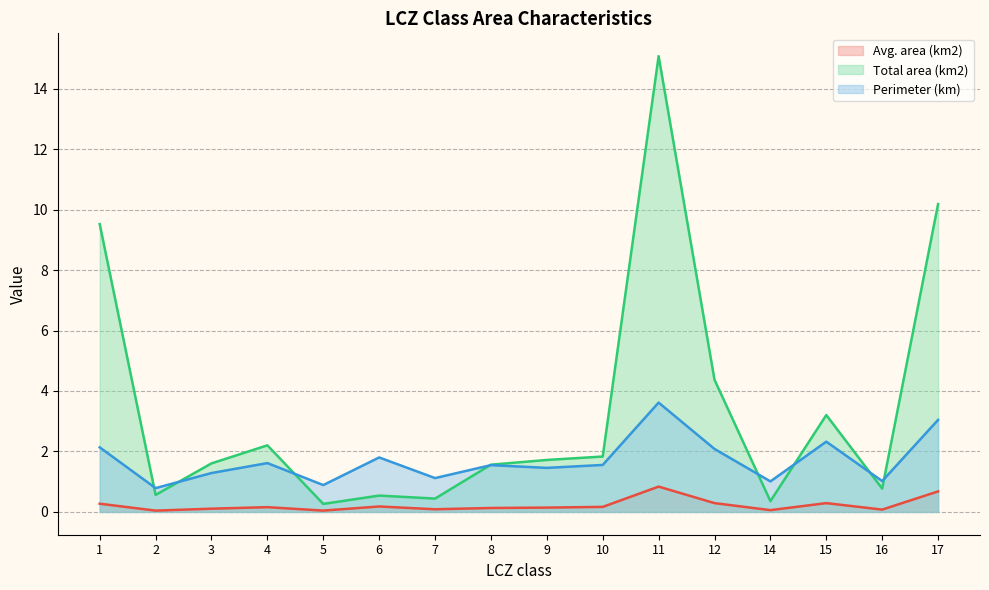

Reading left to right, what are all the values shown in this chart?

Avg. area (km2): 1=0.3	2=0.0	3=0.1	4=0.2	5=0.0	6=0.2	7=0.1	8=0.1	9=0.1	10=0.2	11=0.8	12=0.3	14=0.1	15=0.3	16=0.1	17=0.7
Total area (km2): 1=9.5	2=0.6	3=1.6	4=2.2	5=0.3	6=0.5	7=0.4	8=1.6	9=1.7	10=1.8	11=15.1	12=4.4	14=0.4	15=3.2	16=0.8	17=10.2
Perimeter (km): 1=2.1	2=0.8	3=1.3	4=1.6	5=0.9	6=1.8	7=1.1	8=1.5	9=1.5	10=1.6	11=3.6	12=2.1	14=1.0	15=2.3	16=1.0	17=3.0